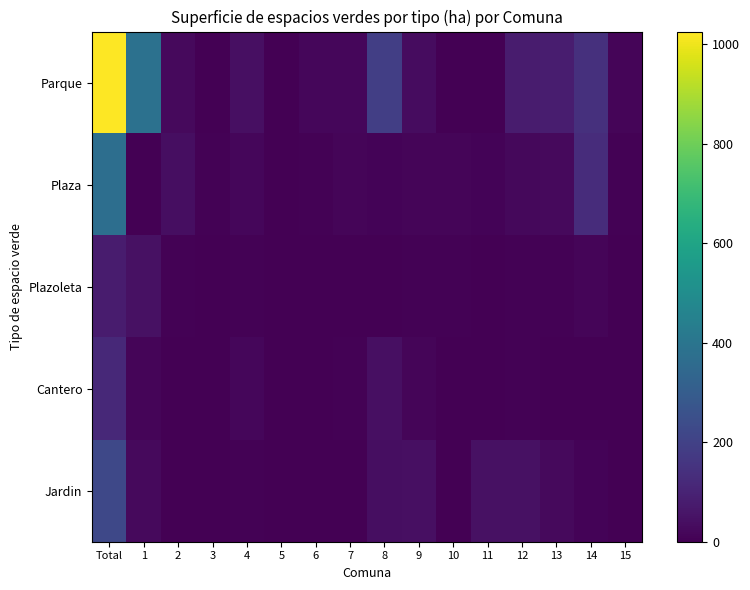

Which series has the largest total across all categories?

Parque